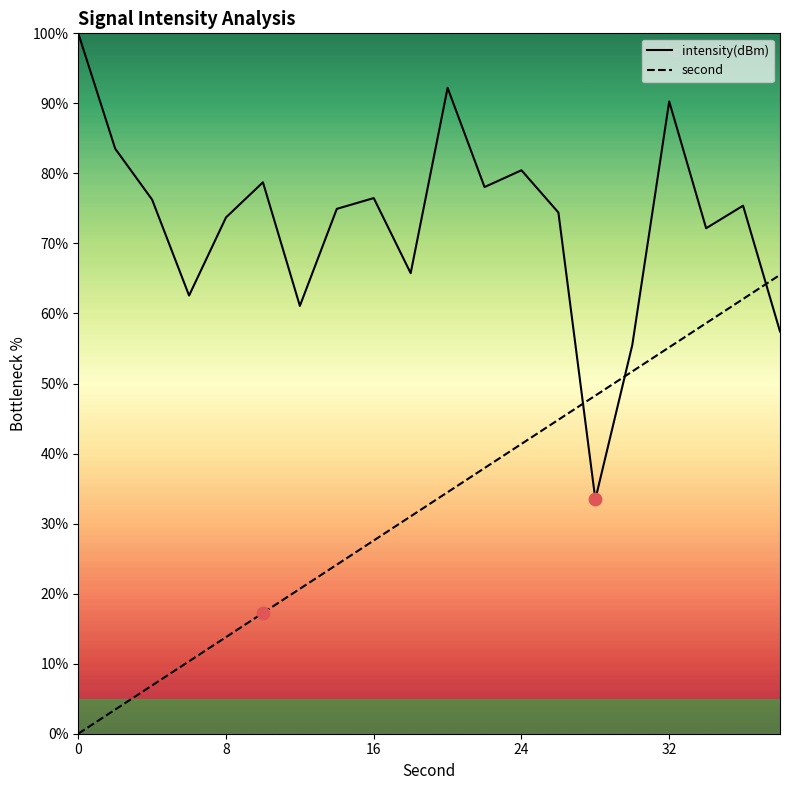

What is the total value across all series at 8?

87.5